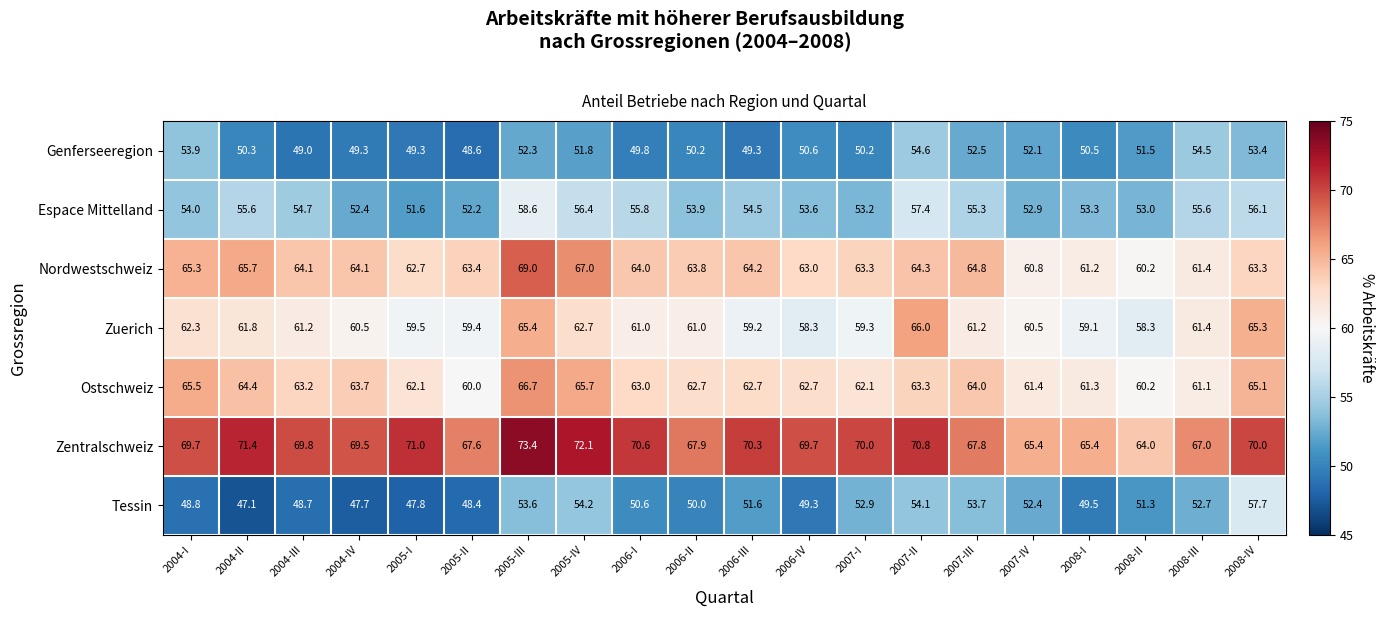

How many series are shown in this chart?

7